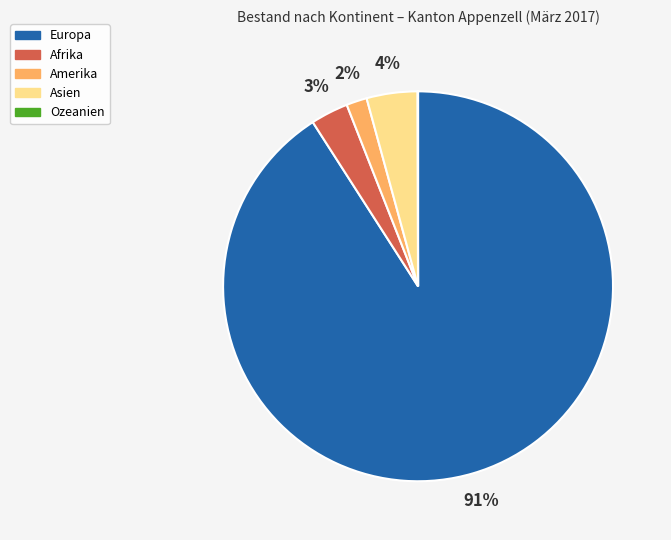

To the nearest percent, what is the difference between the Amerika and Europa slice percentages?

89%